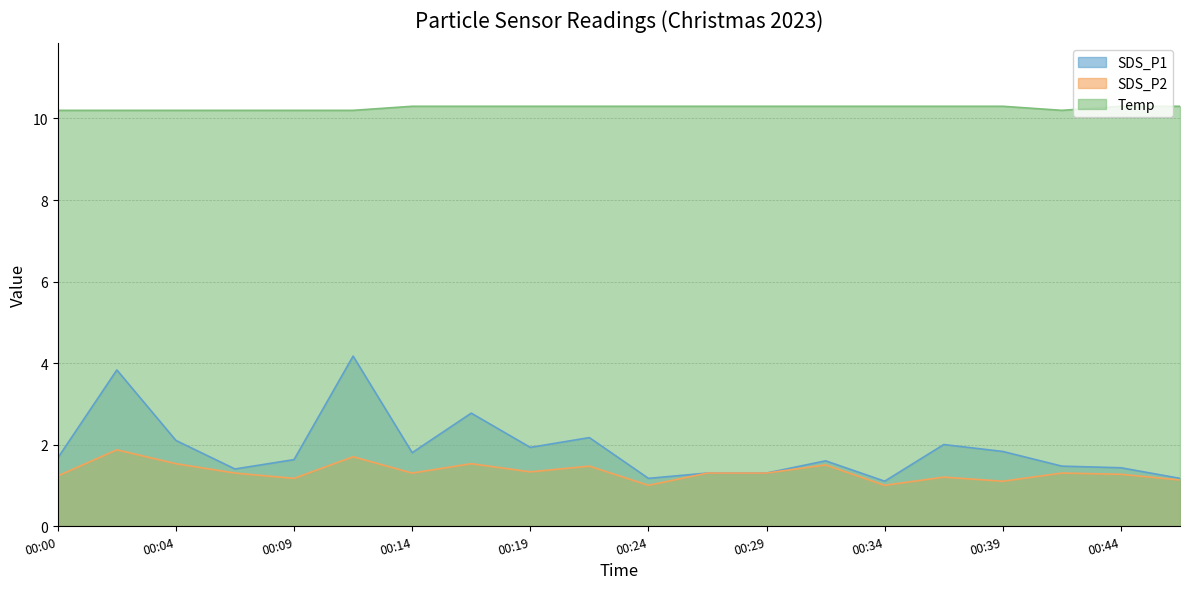

What is the average value of the SDS_P1 series?

1.9